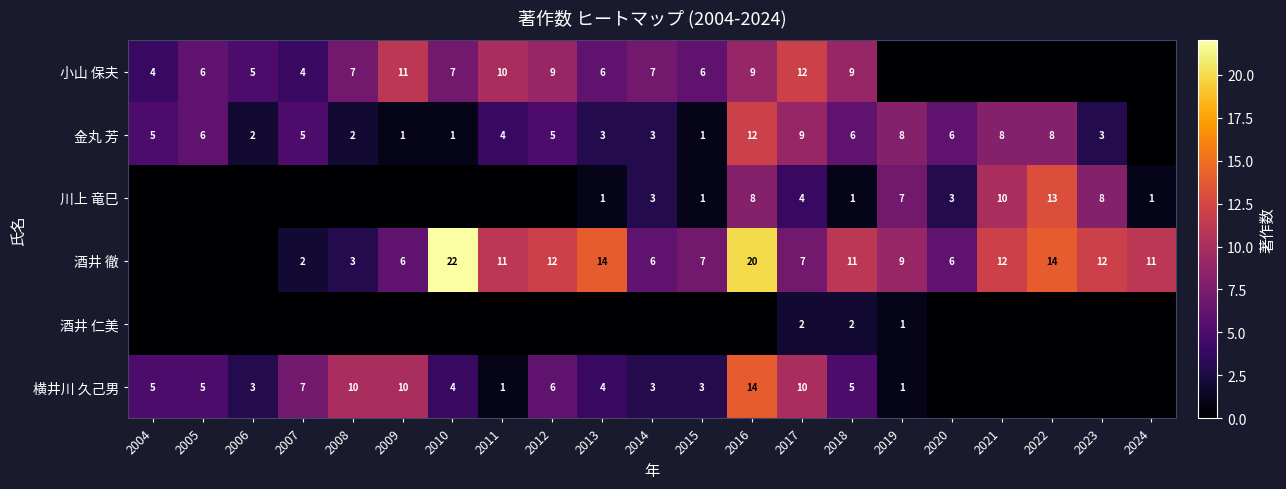

What is the difference between the 金丸 芳 values at 2020 and 2008?

4